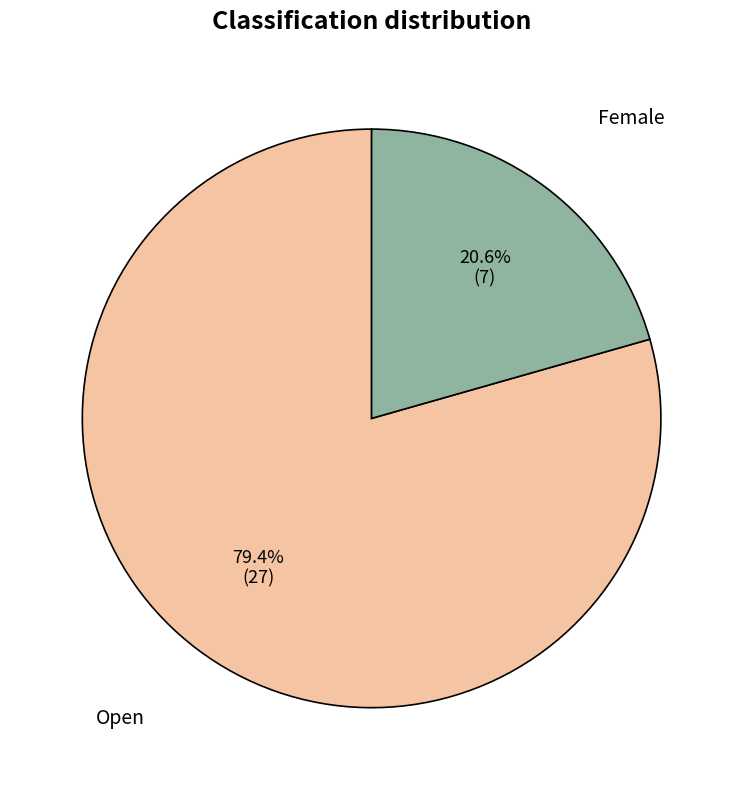

True or false: Female accounts for 21% of the total.

True